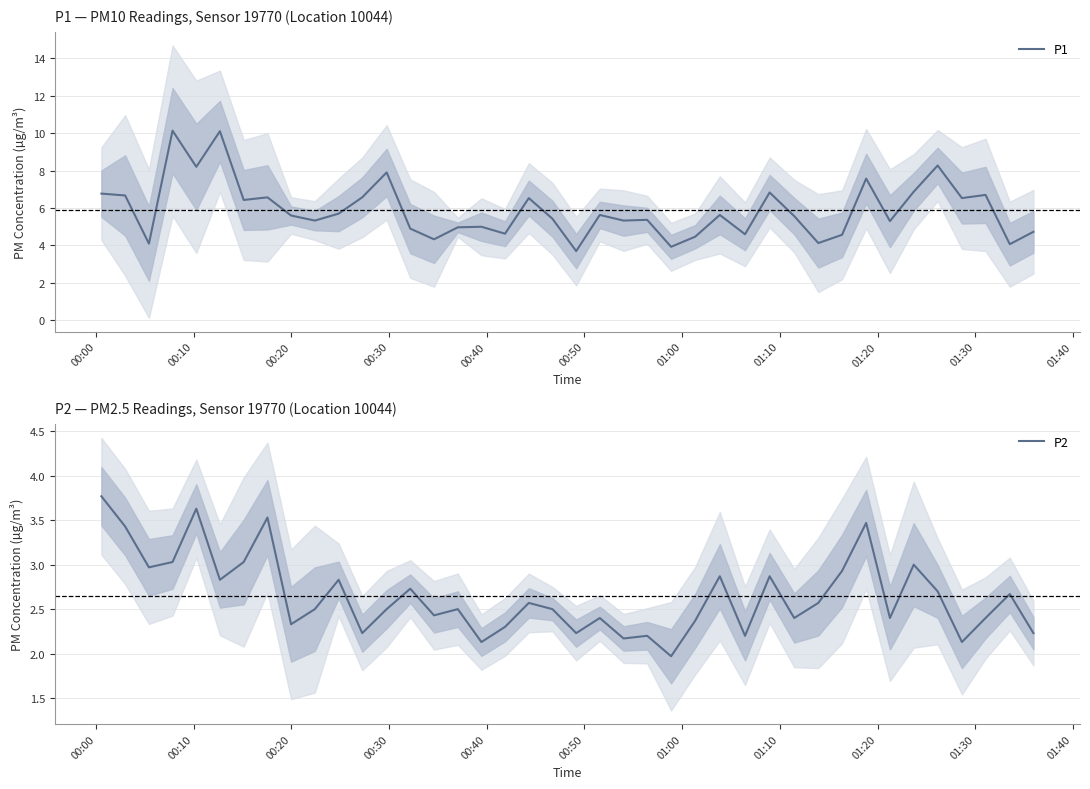

How many lines are shown in the chart?

2